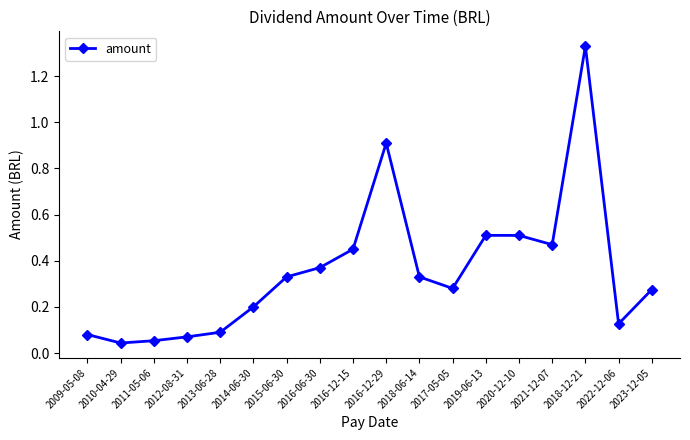

How many lines are shown in the chart?

1